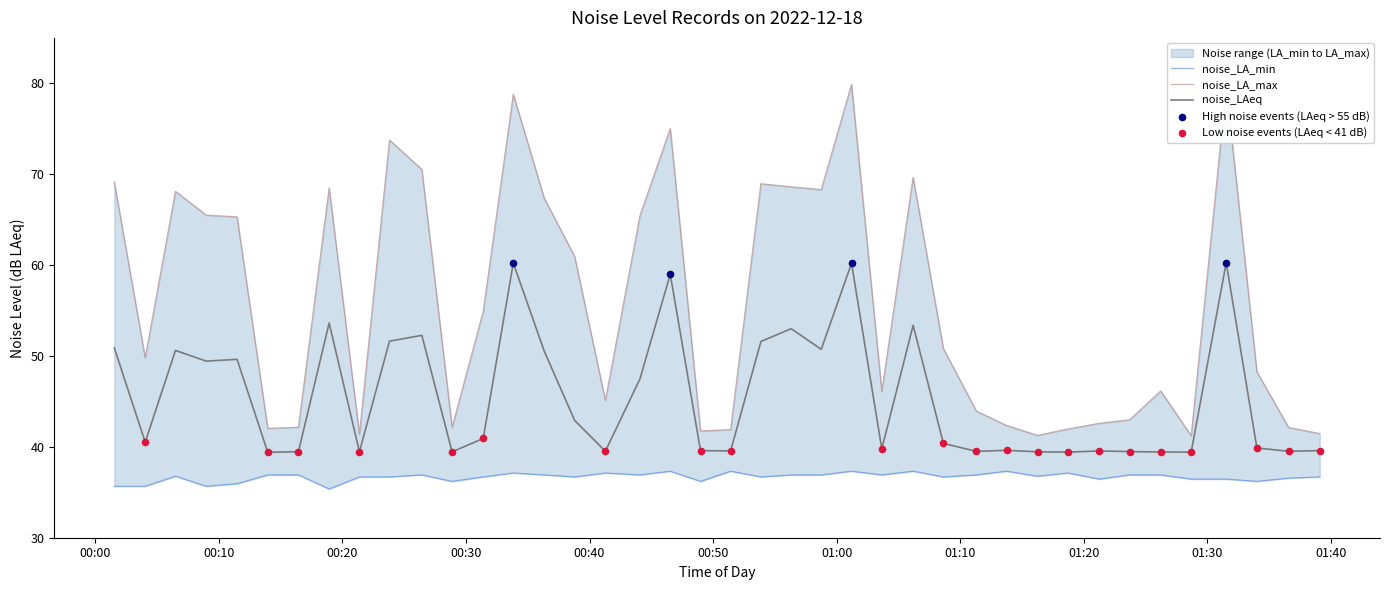

Which series has the largest total across all categories?

noise_LA_max